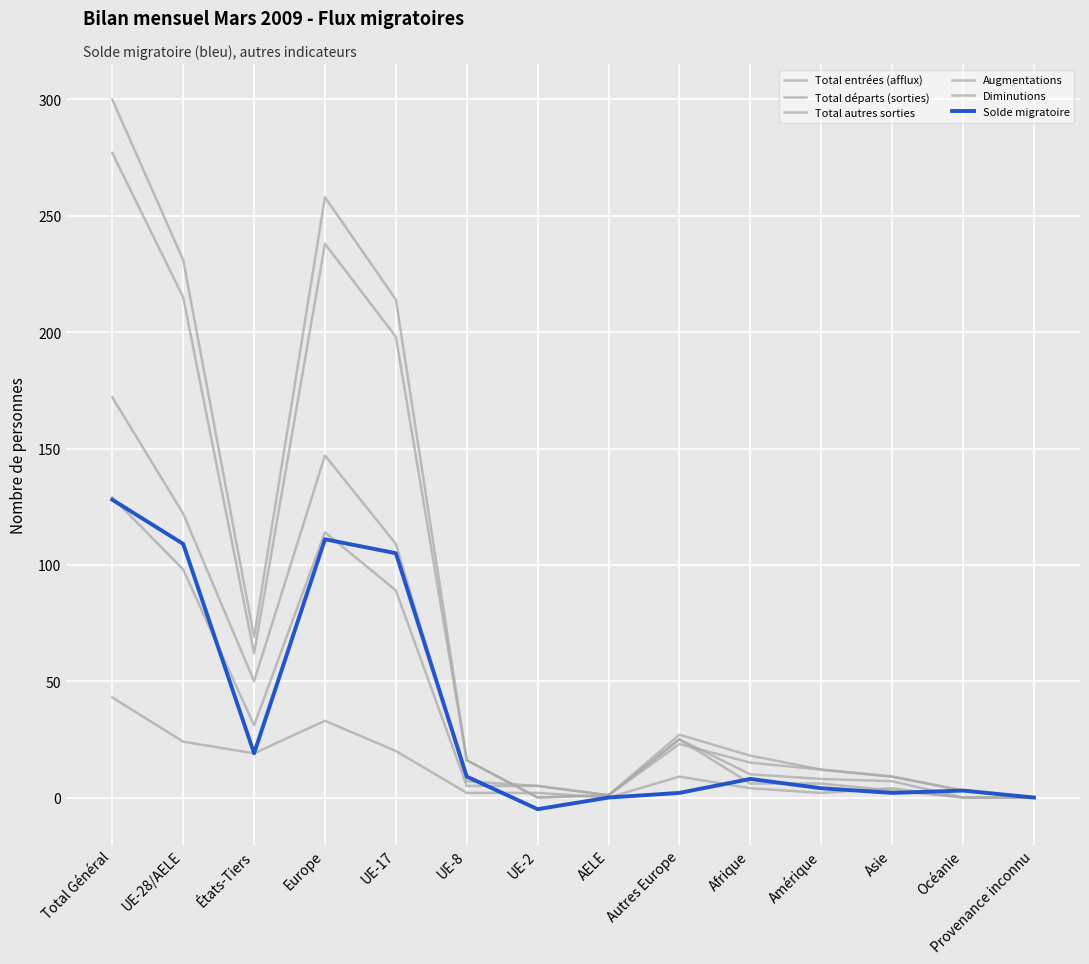

Between UE-8 and Afrique, which is larger?

UE-8